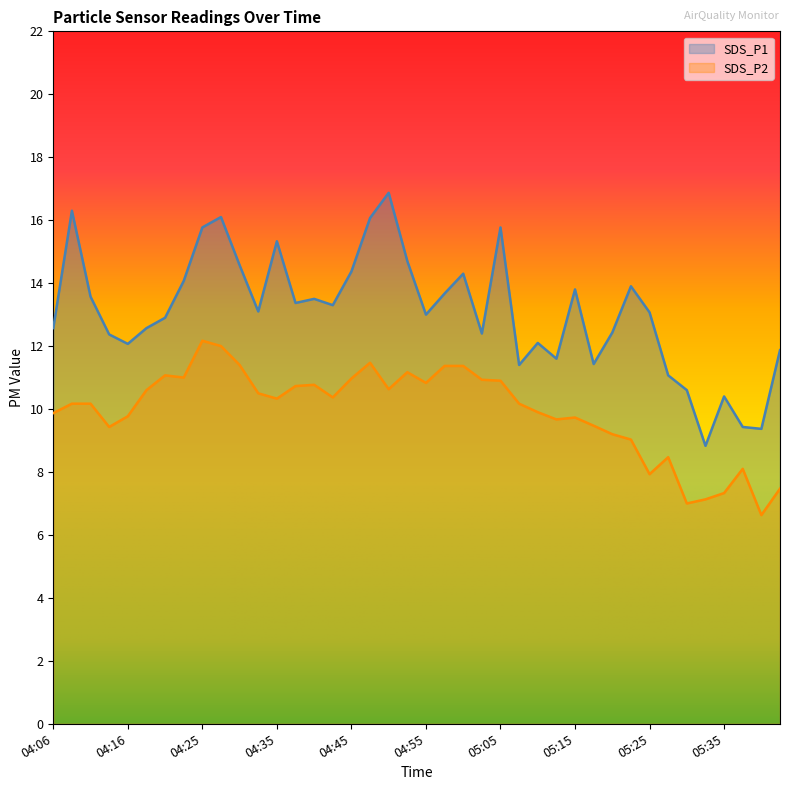

True or false: SDS_P2 and SDS_P1 intersect in this chart.

False